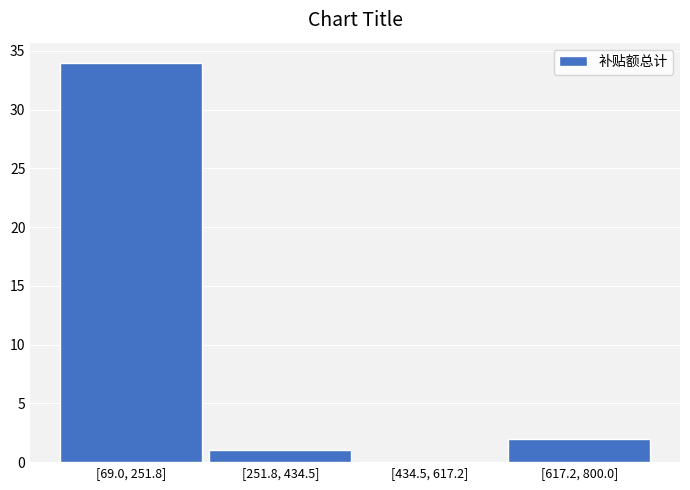

Reading left to right, transcribe all the data shown in this chart.

[69.0, 251.8]=34	[251.8, 434.5]=1	[434.5, 617.2]=0	[617.2, 800.0]=2